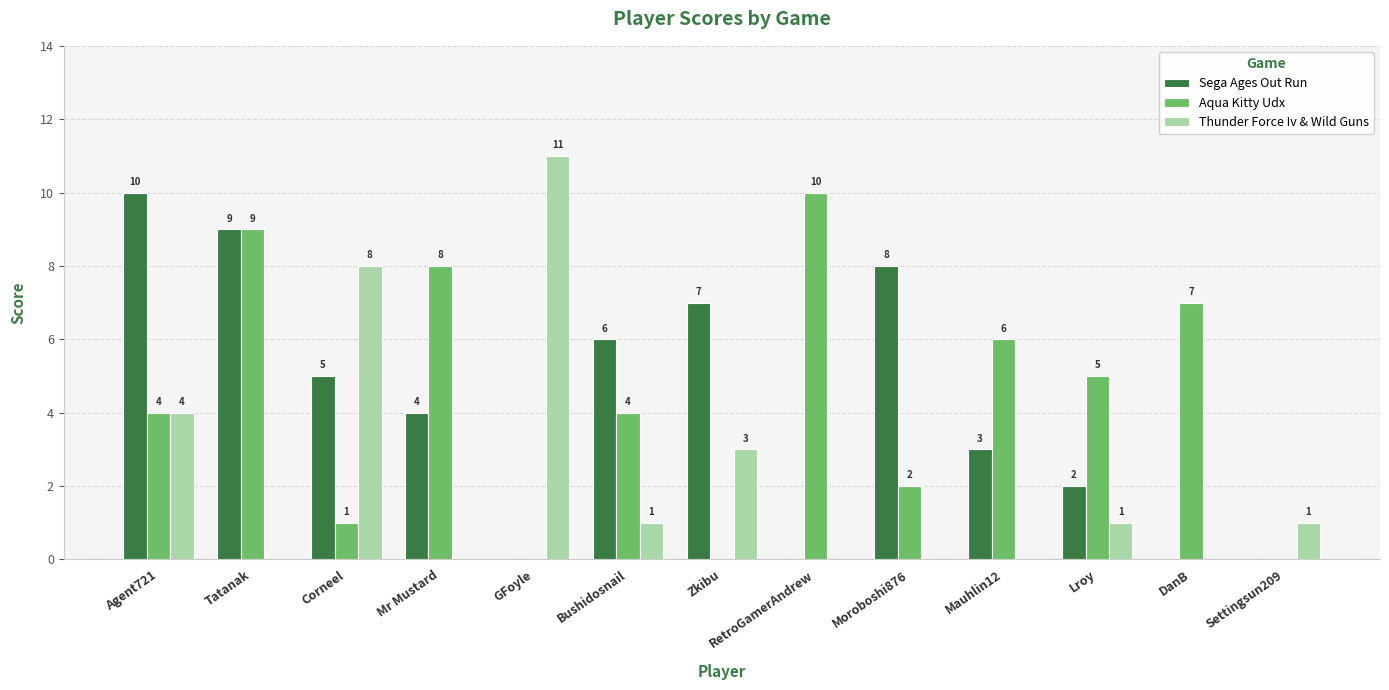

Is the value of Aqua Kitty Udx at Agent721 greater than the value of Thunder Force Iv & Wild Guns at Bushidosnail?

Yes